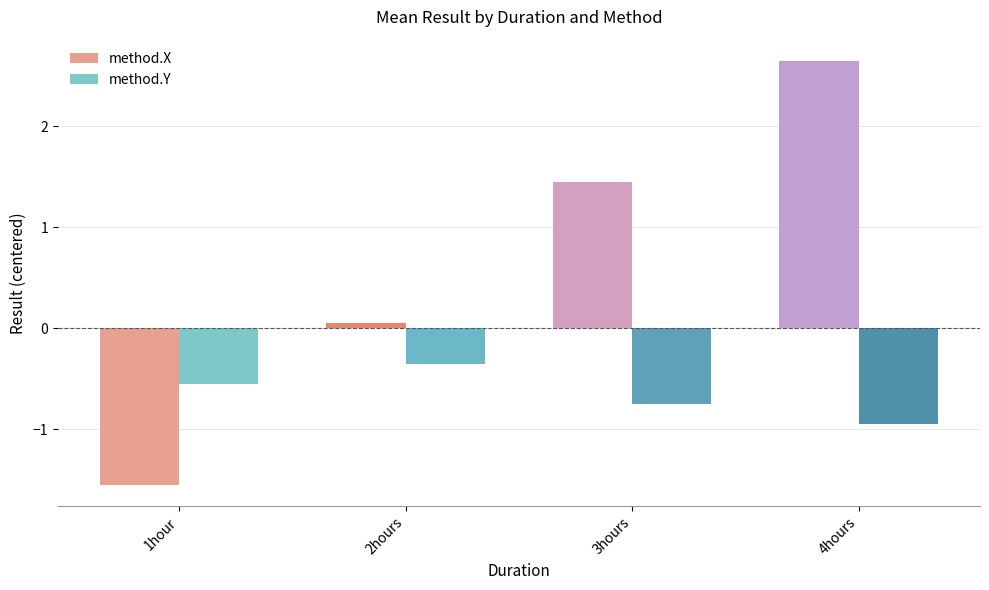

Are the bars horizontal?

No